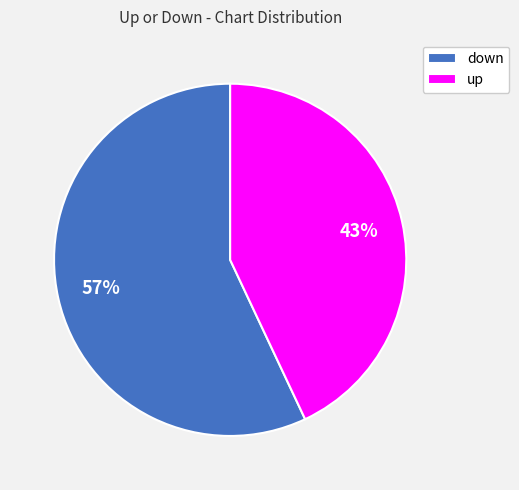

Rank the categories by value from lowest to highest.

up, down